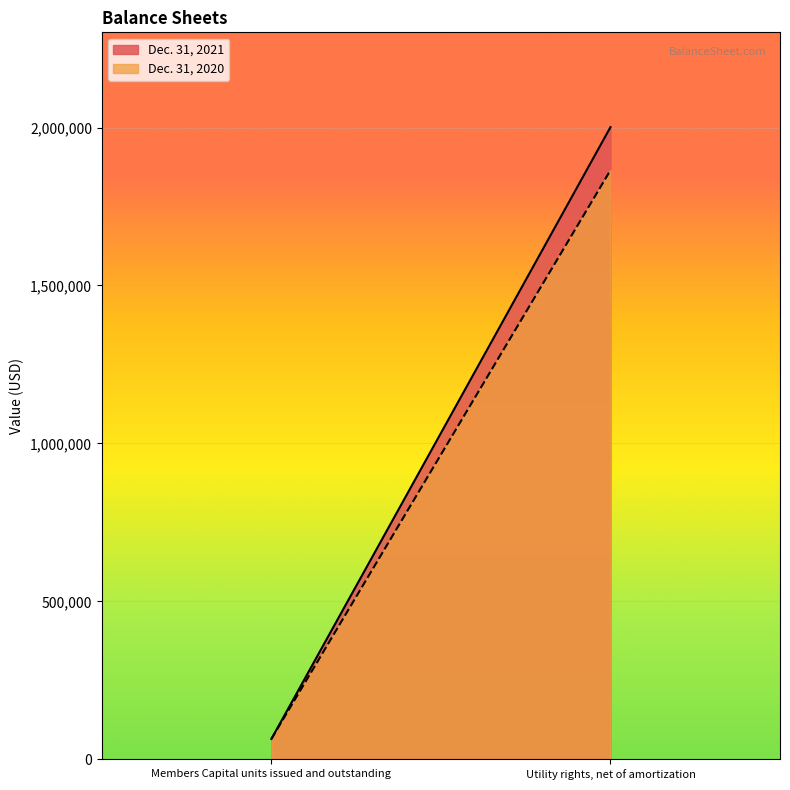

What is the difference between the Dec. 31, 2020 values at Members Capital units issued and outstanding and Utility rights, net of amortization?

1800209